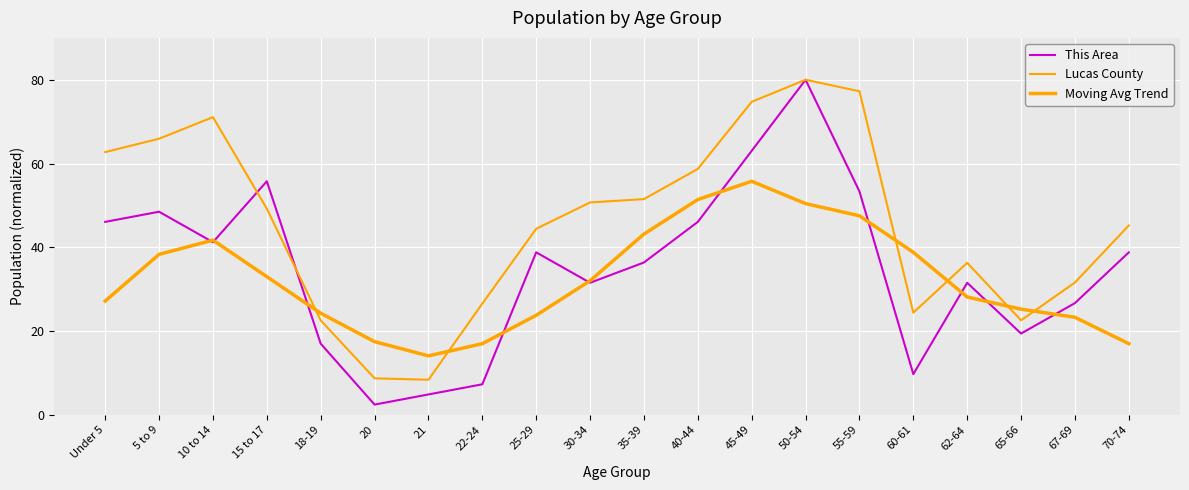

The value of Moving Avg Trend at 22-24 is 9.3. True or false?

False